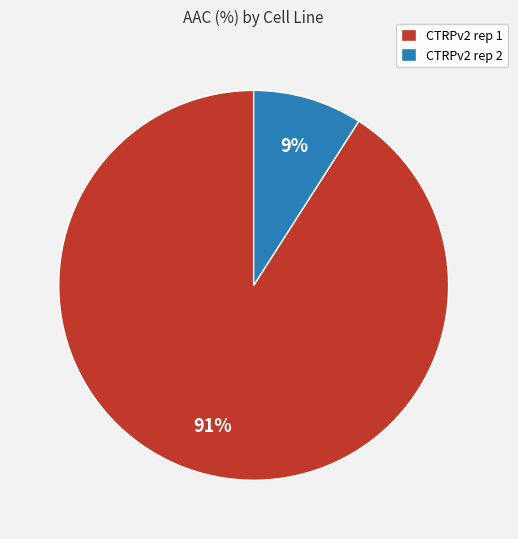

Rank the categories by value from lowest to highest.

CTRPv2 rep 2, CTRPv2 rep 1